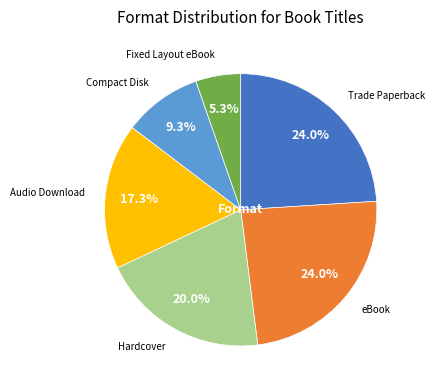

Is there any slice that represents more than half of the pie?

No